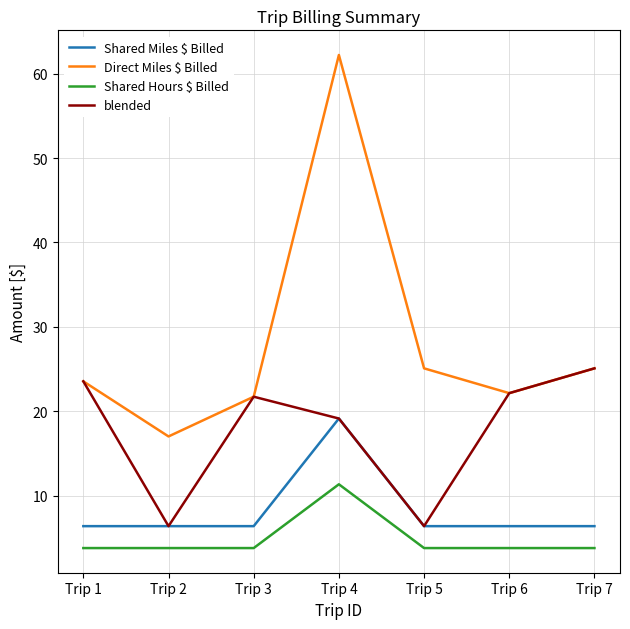

What is the total value across all series at Trip 1?

57.2